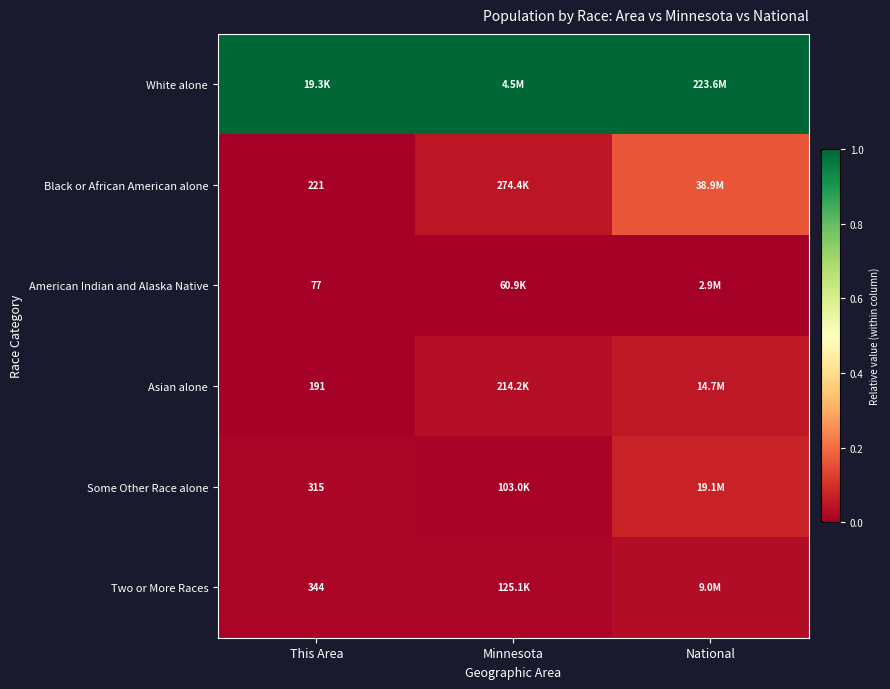

At which label is White alone closest to 1?

This Area